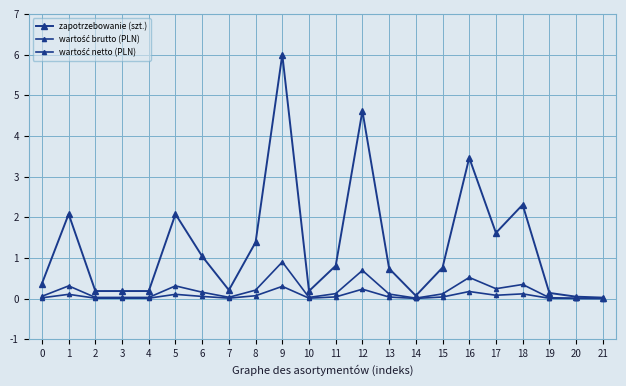

List the labels in order of wartość netto (PLN) value, smallest first.

21, 20, 14, 19, 2, 3, 4, 10, 7, 0, 13, 15, 11, 6, 8, 17, 1, 5, 18, 16, 12, 9